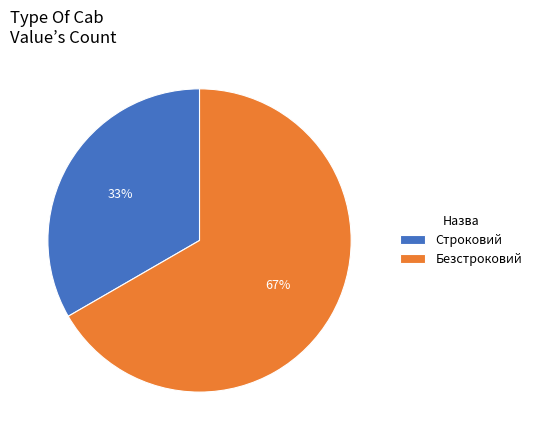

What is the smallest slice in the pie chart?

Строковий